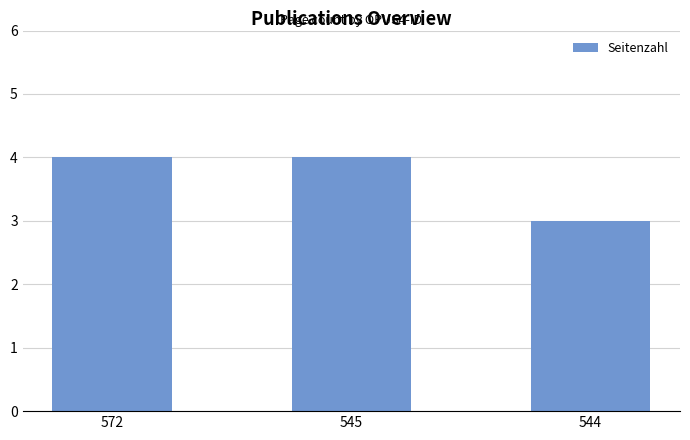

Between 544 and 545, which is larger?

545